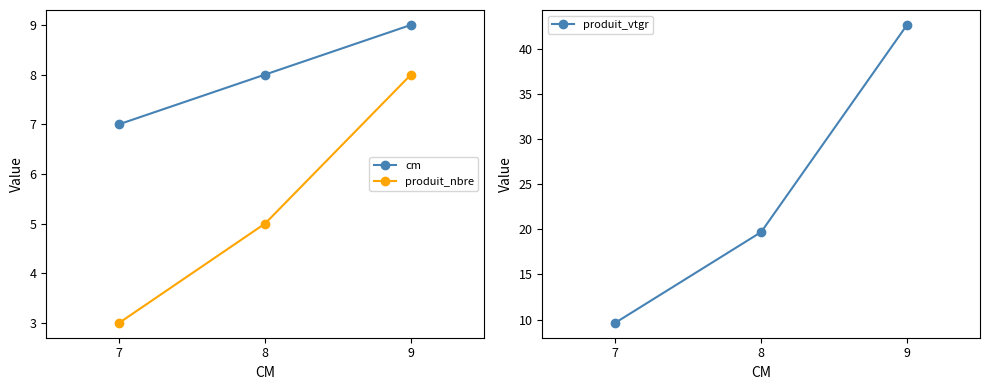

True or false: produit_vtgr has a value of 19.7 at 8.

True